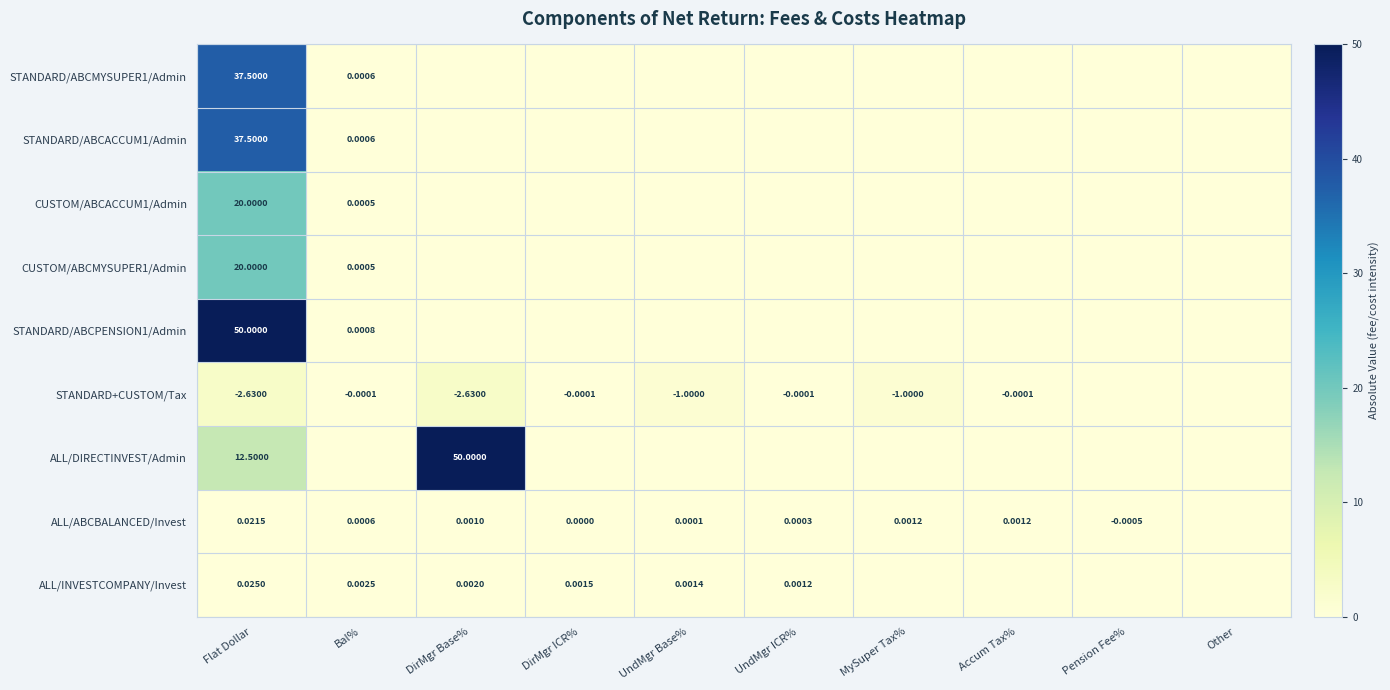

List the series in order of their peak value, lowest first.

ALL/ABCBALANCED/Invest, ALL/INVESTCOMPANY/Invest, STANDARD+CUSTOM/Tax, CUSTOM/ABCACCUM1/Admin, CUSTOM/ABCMYSUPER1/Admin, STANDARD/ABCMYSUPER1/Admin, STANDARD/ABCACCUM1/Admin, STANDARD/ABCPENSION1/Admin, ALL/DIRECTINVEST/Admin